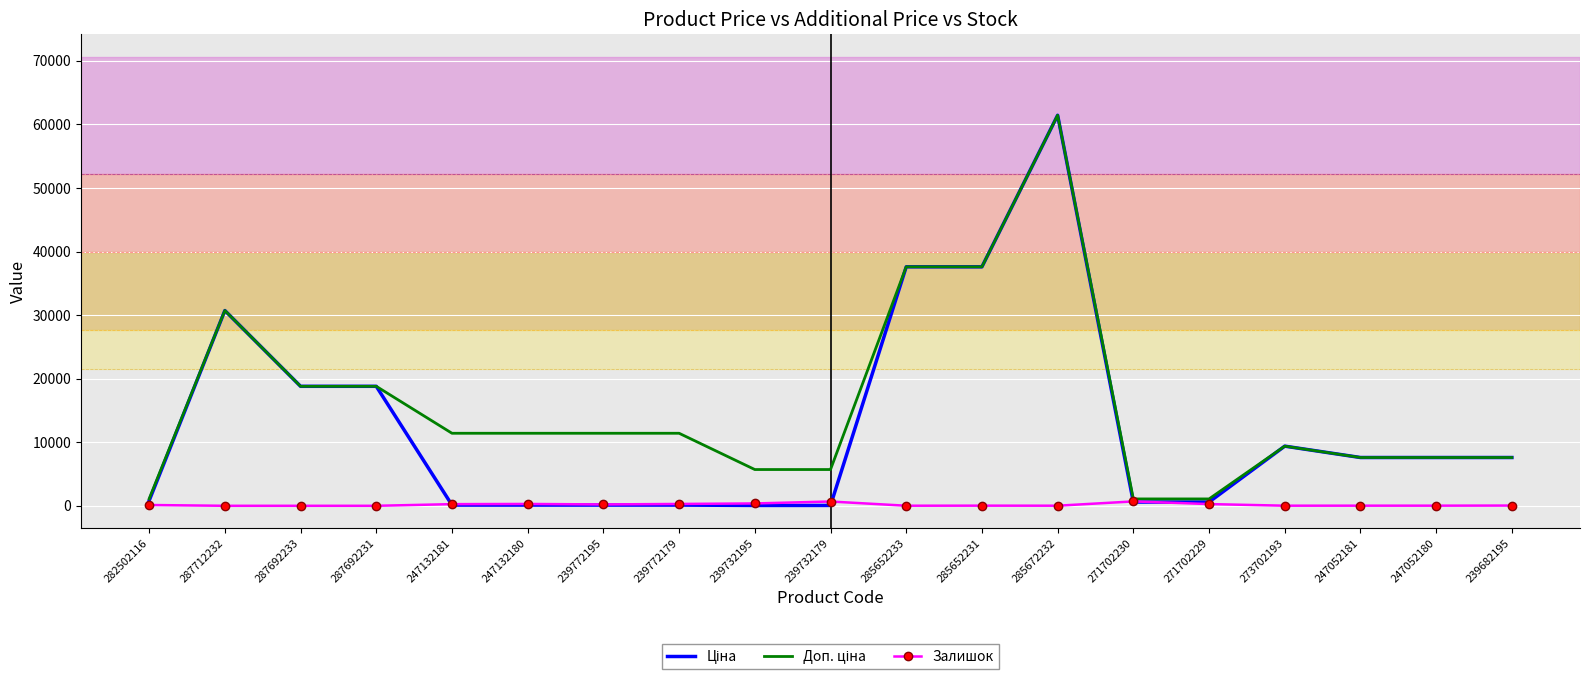

The Залишок series shows 0.0 at 287692231. True or false?

True